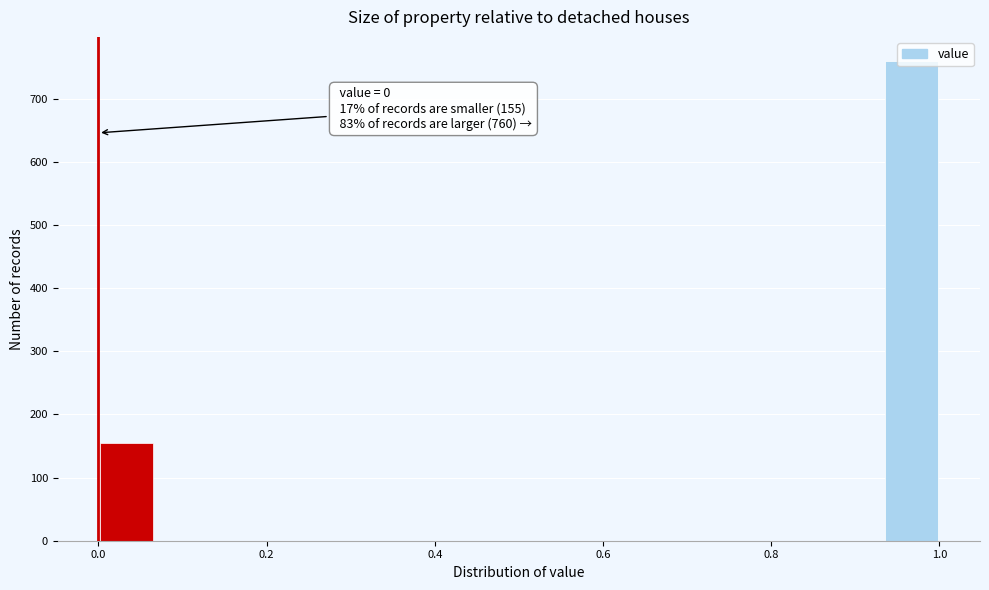

Read against the x-axis, roughly where is the centre of the tallest bar?

0.96